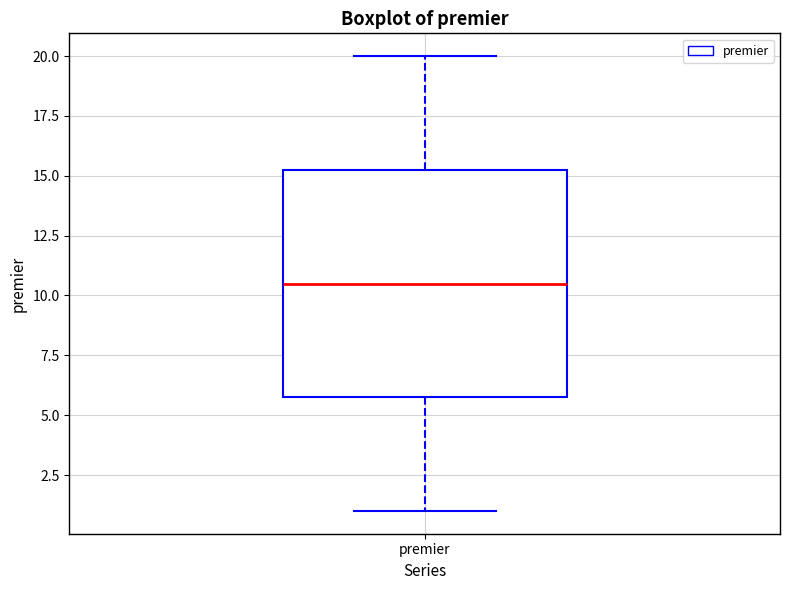

Transcribe this box plot: give where the median line is, the range the box spans, and where the two whiskers end, as read against the y-axis. The values are not printed on the chart, so give them approximately, as read against the axis.

median 10.5, box 6.0 to 15.5, whiskers 1.0 to 20.0